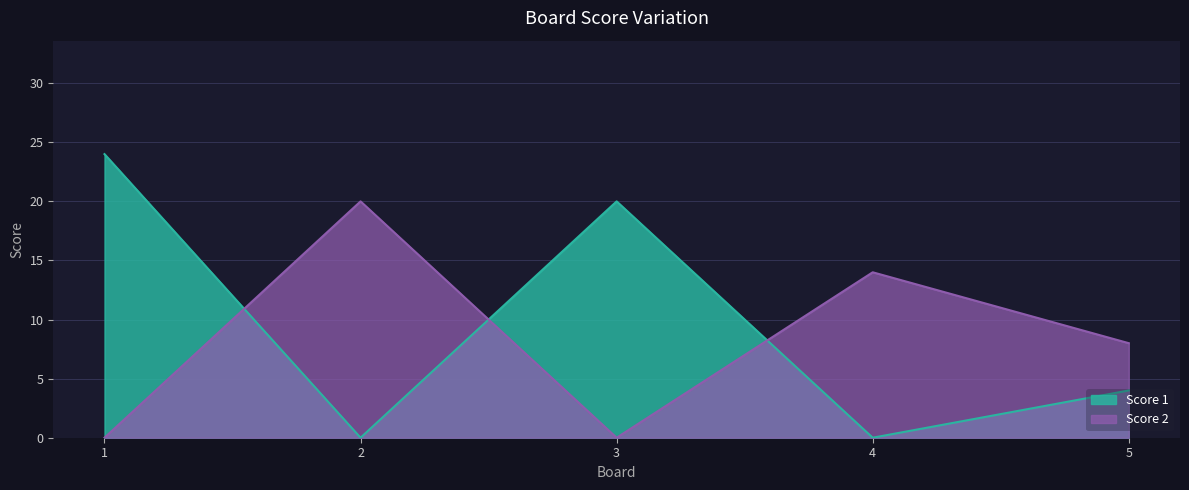

Reading right to left, what are all the values shown in this chart?

Score 1: 4	0	20	0	24
Score 2: 8	14	0	20	0